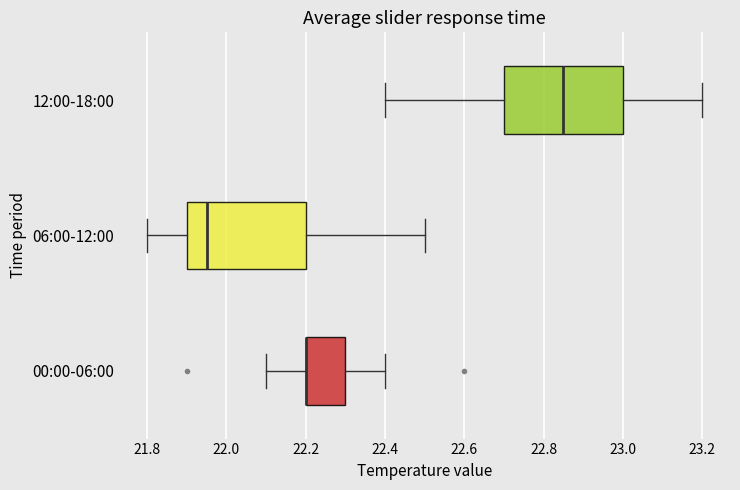

Reading bottom to top, read every box against the x-axis: the position of its median line, the range the box covers, and the ends of its whiskers. The values are not printed on the chart, so give them approximately, as read against the axis.

00:00-06:00: median 22.20 (drawn on the box's left edge), box 22.20 to 22.30, whiskers 22.10 to 22.40
06:00-12:00: median 21.96, box 21.90 to 22.20, whiskers 21.80 to 22.50
12:00-18:00: median 22.86, box 22.70 to 23.00, whiskers 22.40 to 23.20